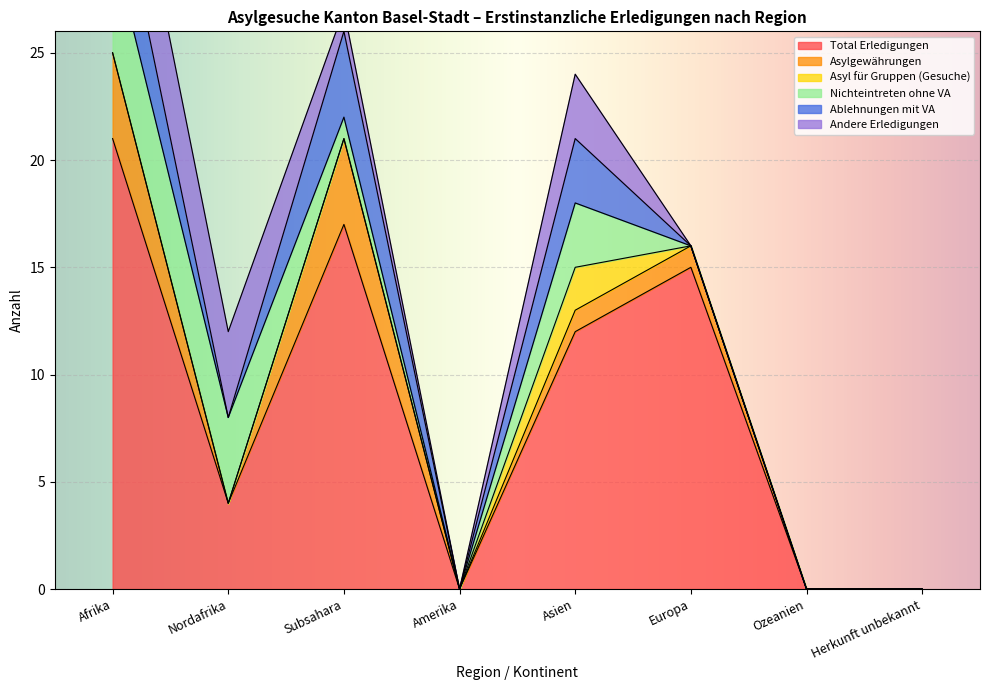

True or false: Asyl für Gruppen (Gesuche) and Total Erledigungen cross at least once.

False